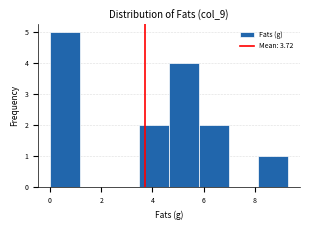

What is the height of the bar covering 5.8 to 7.0 on the x-axis? Neither the bar edges nor the heights are printed on the chart, so give them approximately, as read against the axes.

2